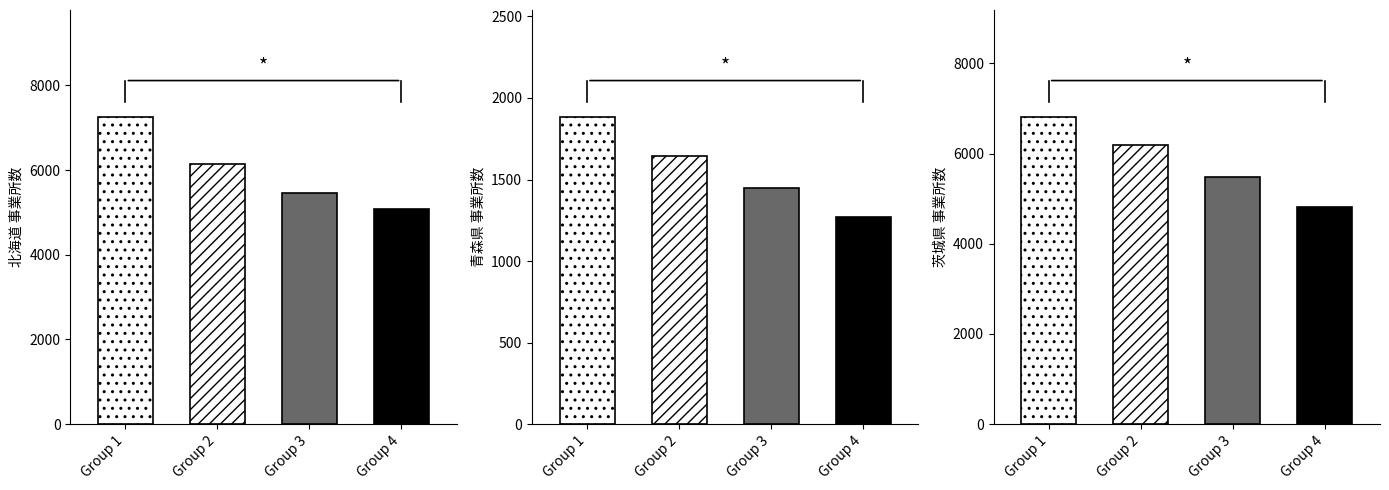

Read the 茨城県 value at 2009, to the nearest 100.

6200